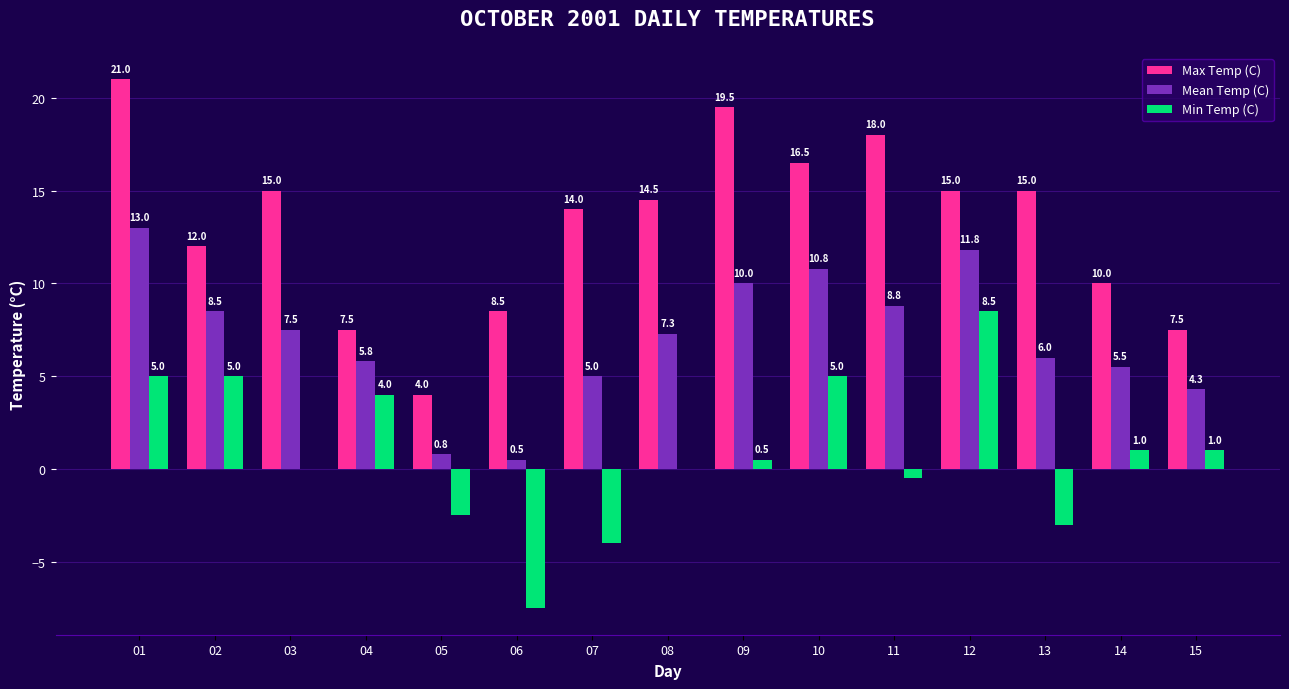

What are all the series names shown in the legend?

Max Temp (C), Mean Temp (C), Min Temp (C)